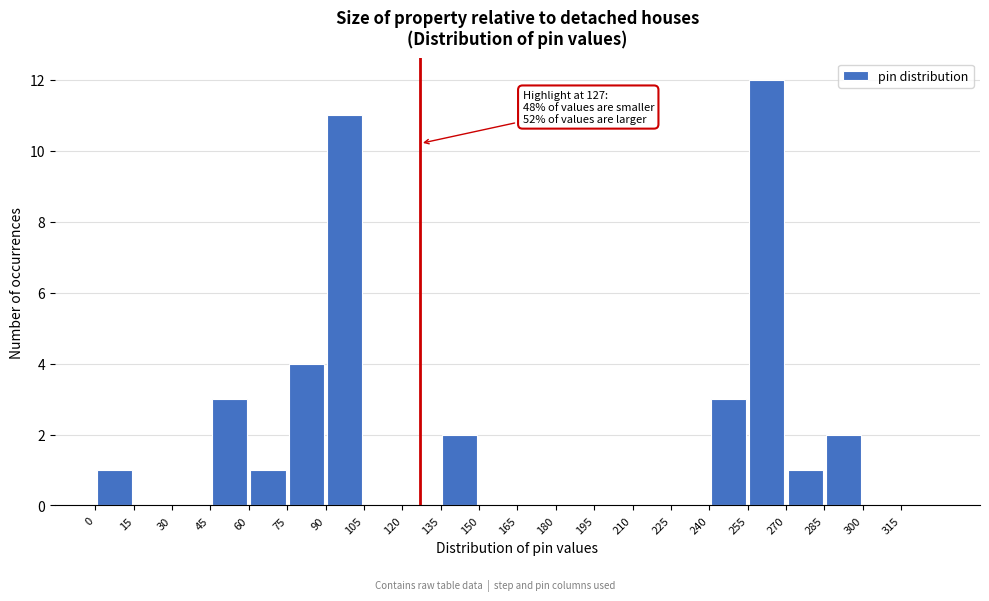

Over which range of the x-axis is the bar tallest?

255 to 270